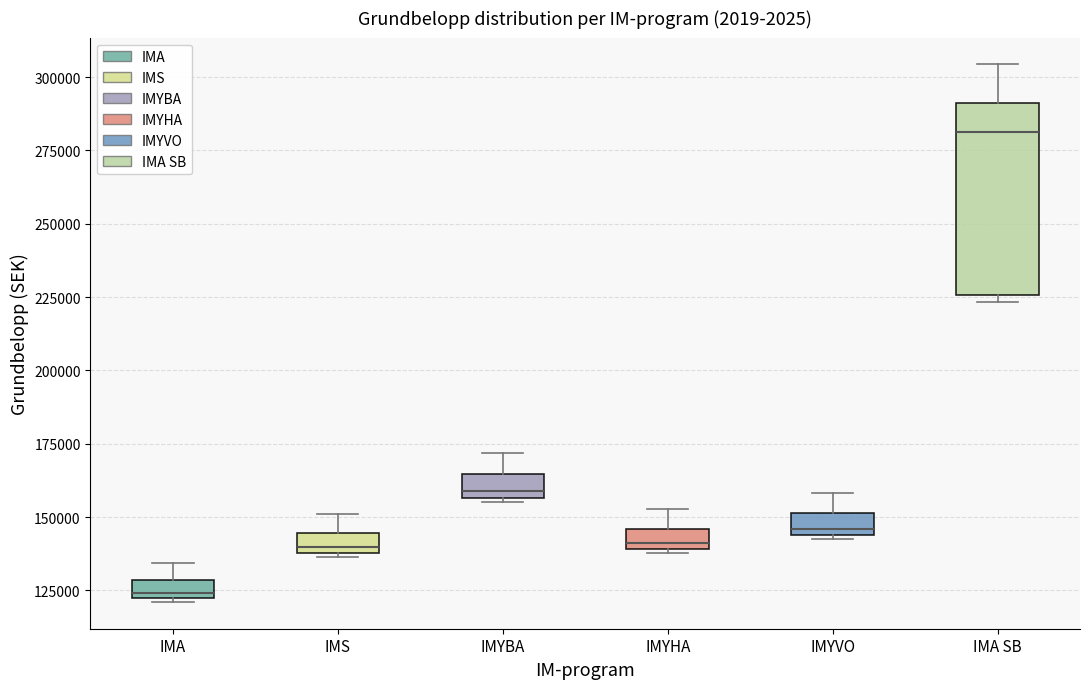

Which box's median line is the highest?

IMA SB